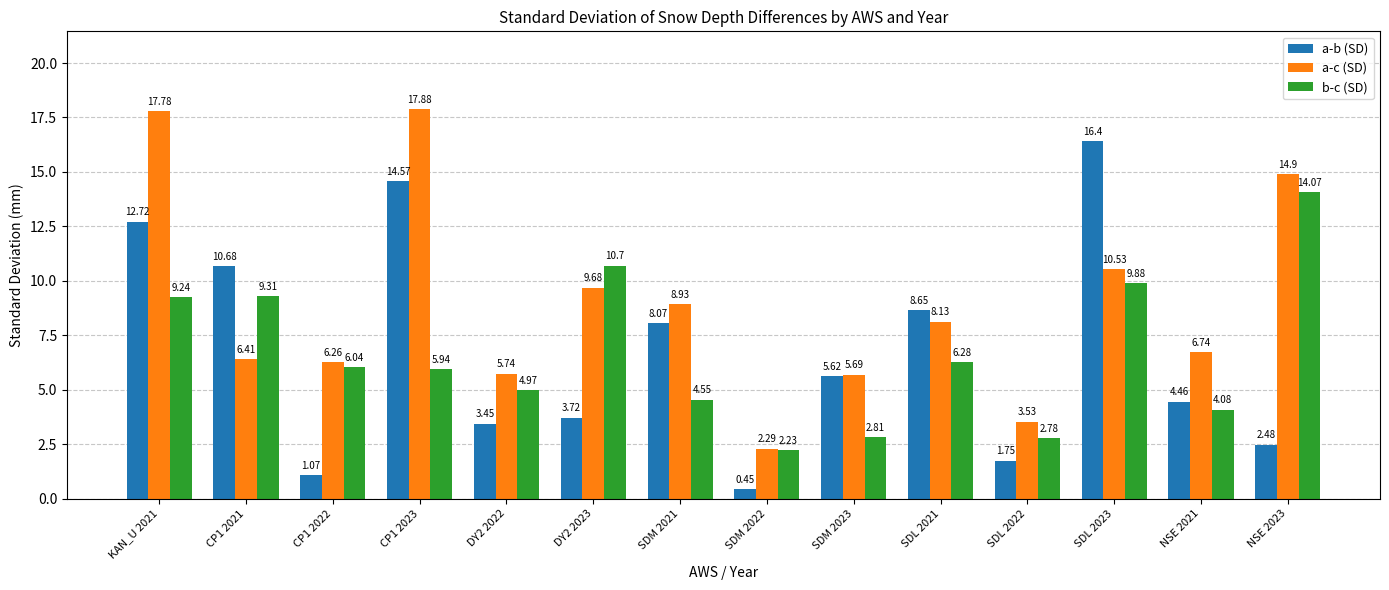

What is the average value of the b-c (SD) series?

6.6